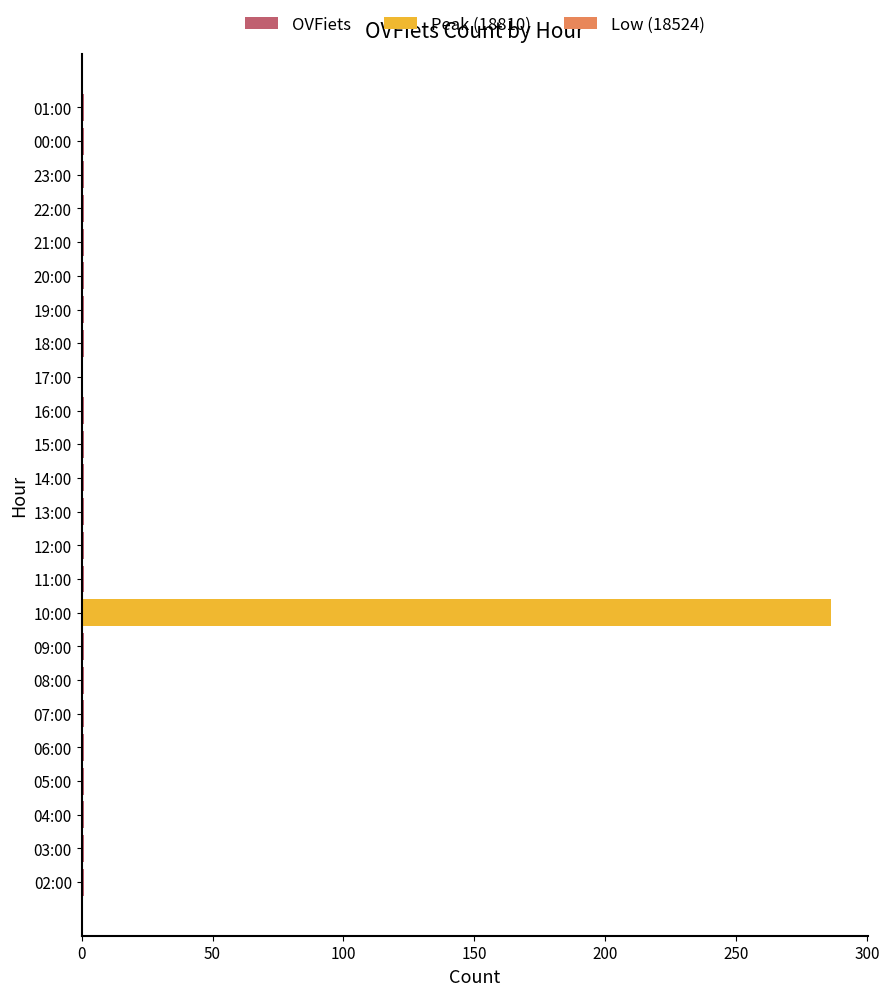

Is it true that the value at 03:00 is 1?

False